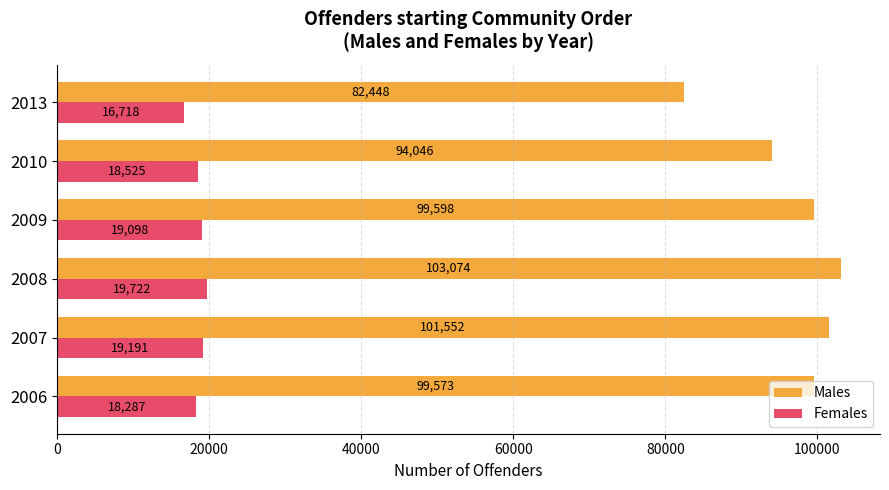

What are all the series names shown in the legend?

Males, Females